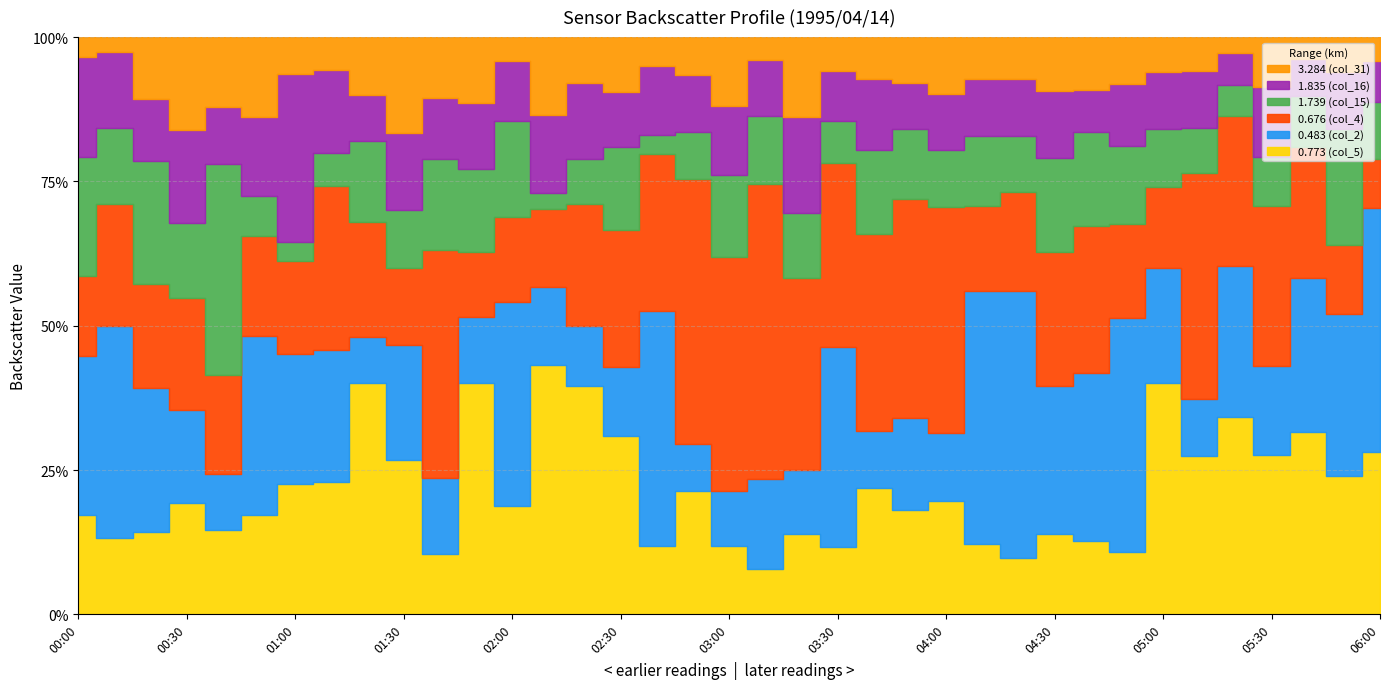

How many distinct data groups are displayed?

6